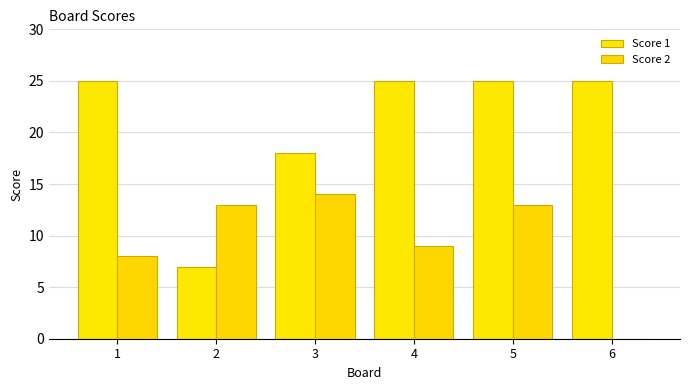

At how many categories does at least one series exceed 1?

6